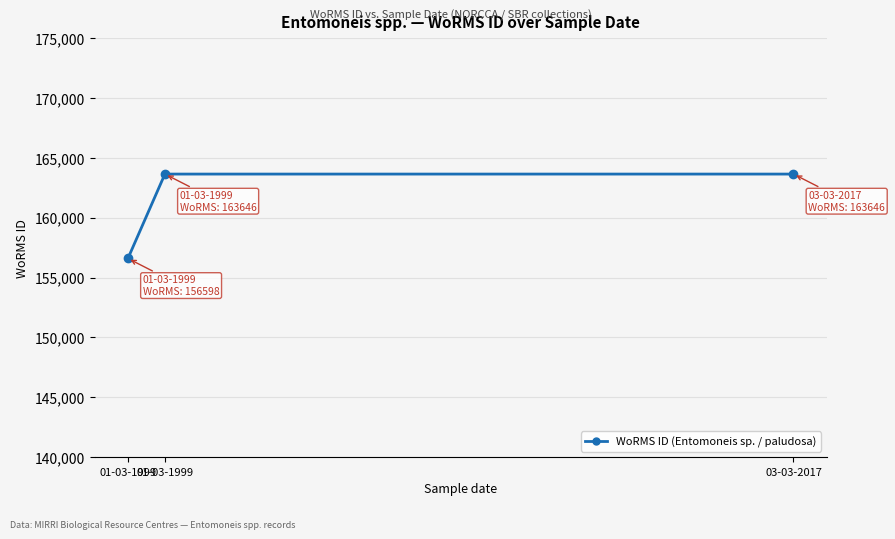

The chart shows a value of 156598 at 01-03-1999. True or false?

True